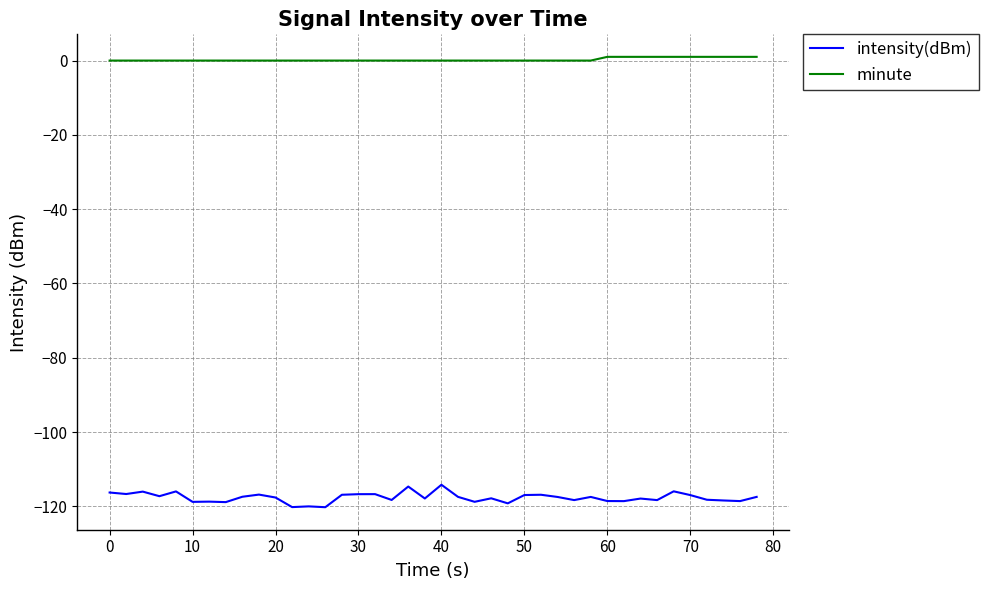

Which series has the widest spread of values?

intensity(dBm)